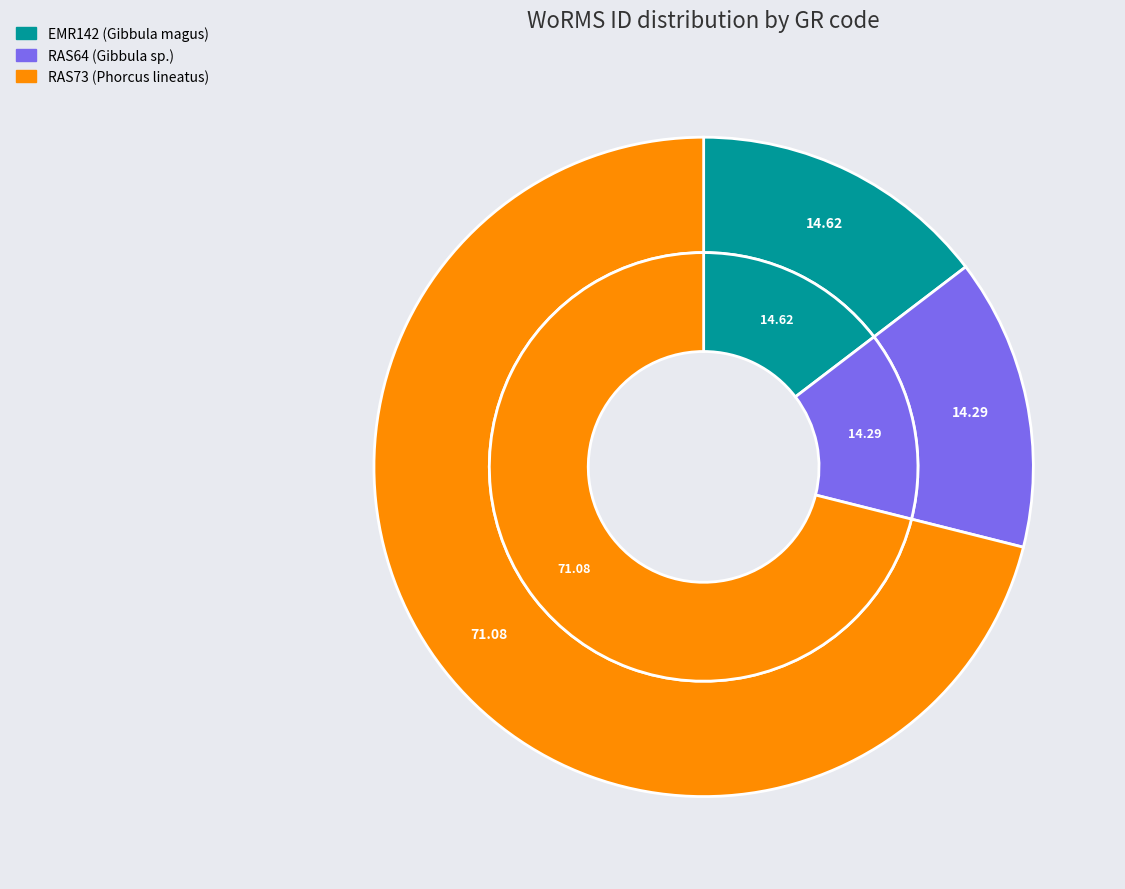

To the nearest percent, what is the difference between the RAS73 and EMR142 slice percentages?

56%